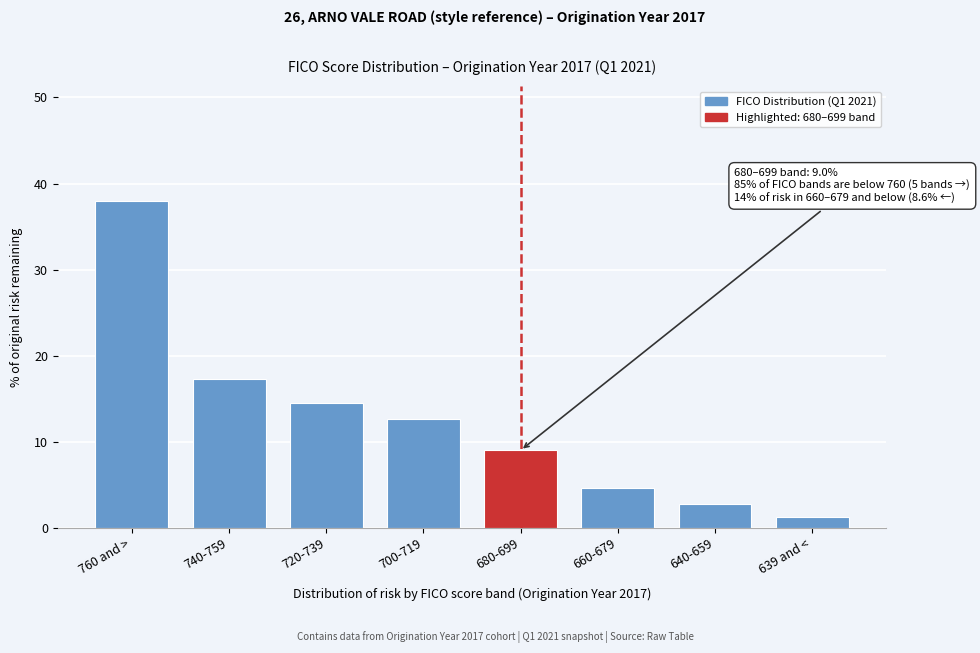

Reading left to right, extract all data points from this chart.

38.0	17.3	14.5	12.6	9.0	4.6	2.8	1.2